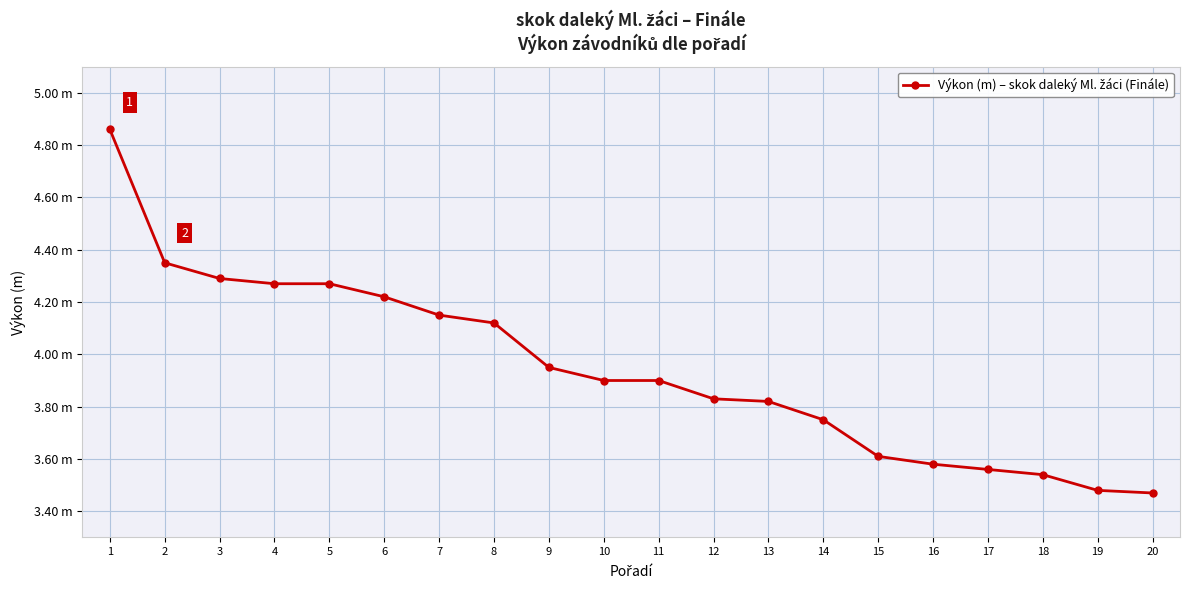

Between 19 and 12, which is larger?

12